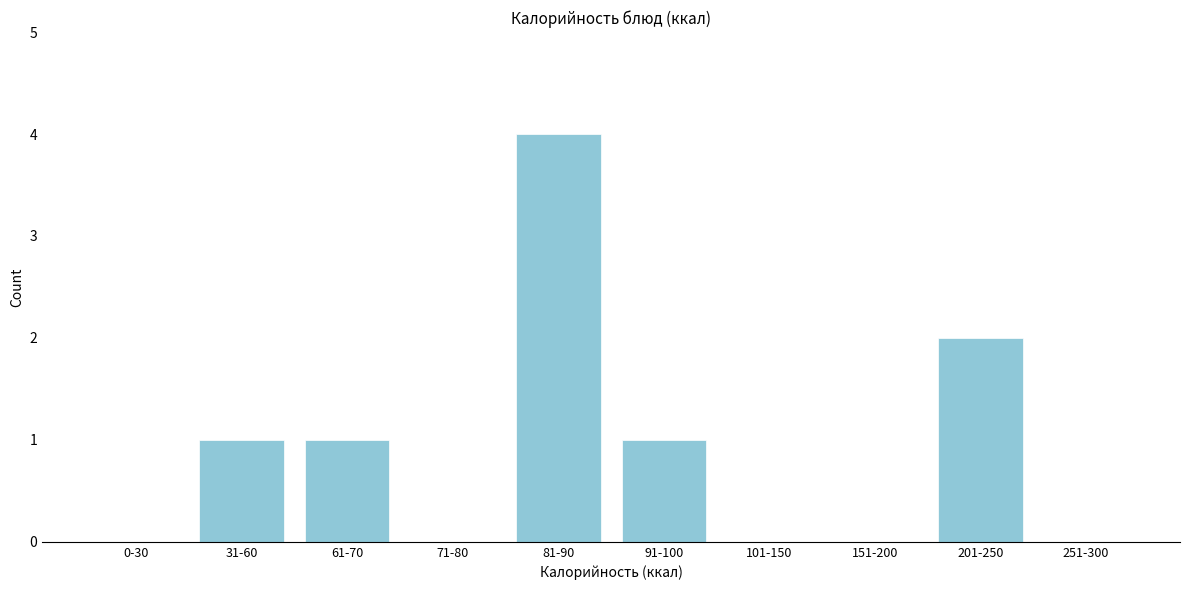

Reading left to right, list all the values displayed in this chart.

0-30=0	31-60=1	61-70=1	71-80=0	81-90=4	91-100=1	101-150=0	151-200=0	201-250=2	251-300=0